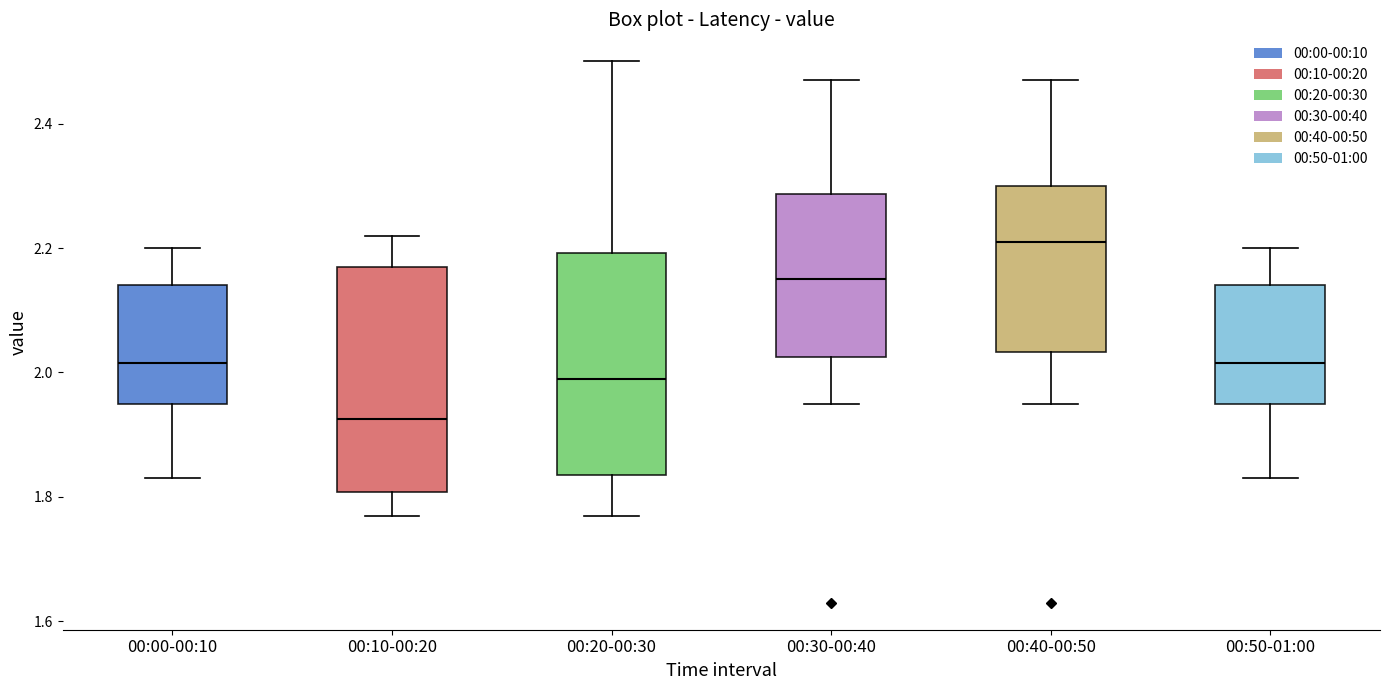

Which box's median line is the highest?

00:40-00:50